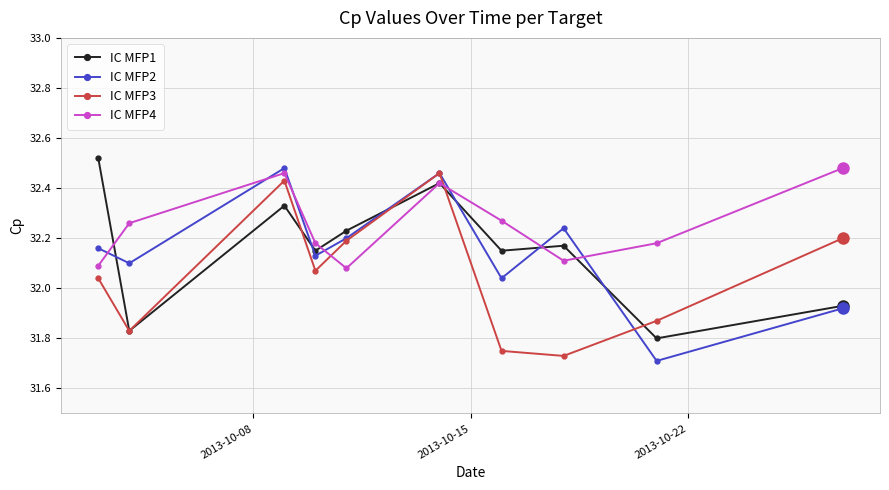

At how many categories does at least one series exceed 32?

10